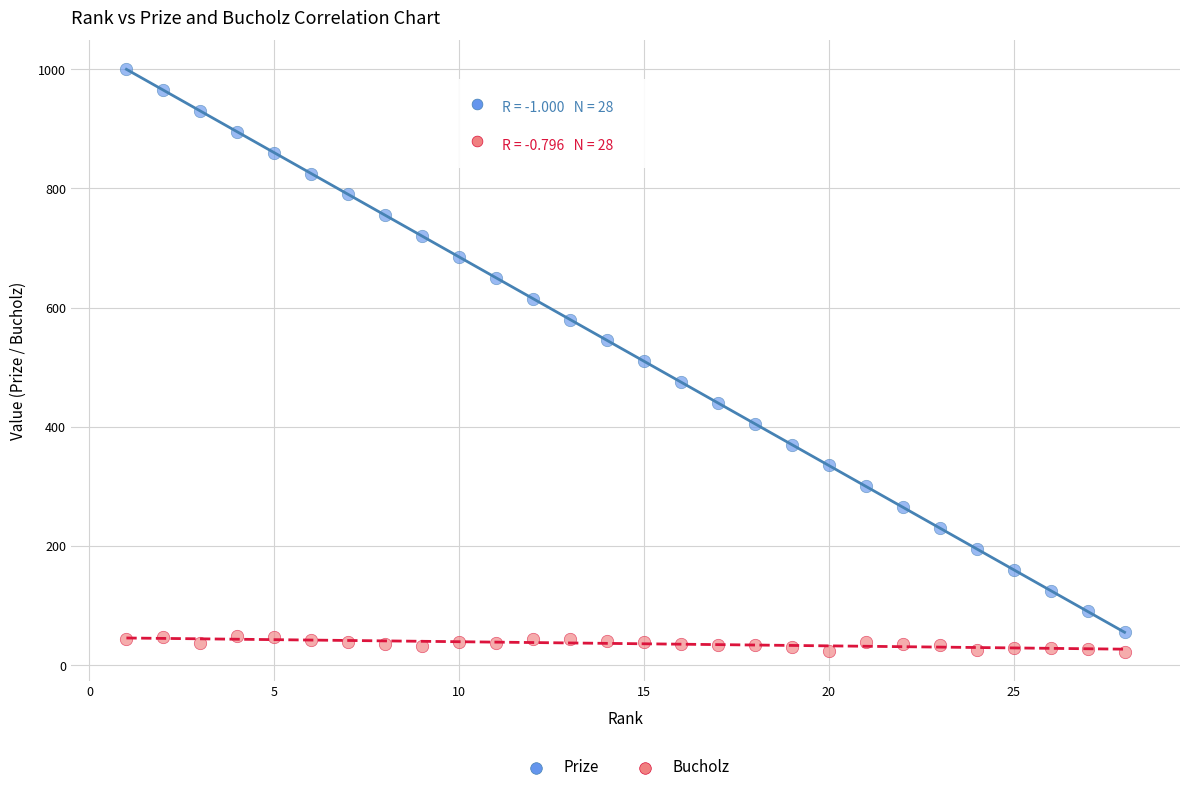

Which series has the largest Y range (max minus min)?

Prize